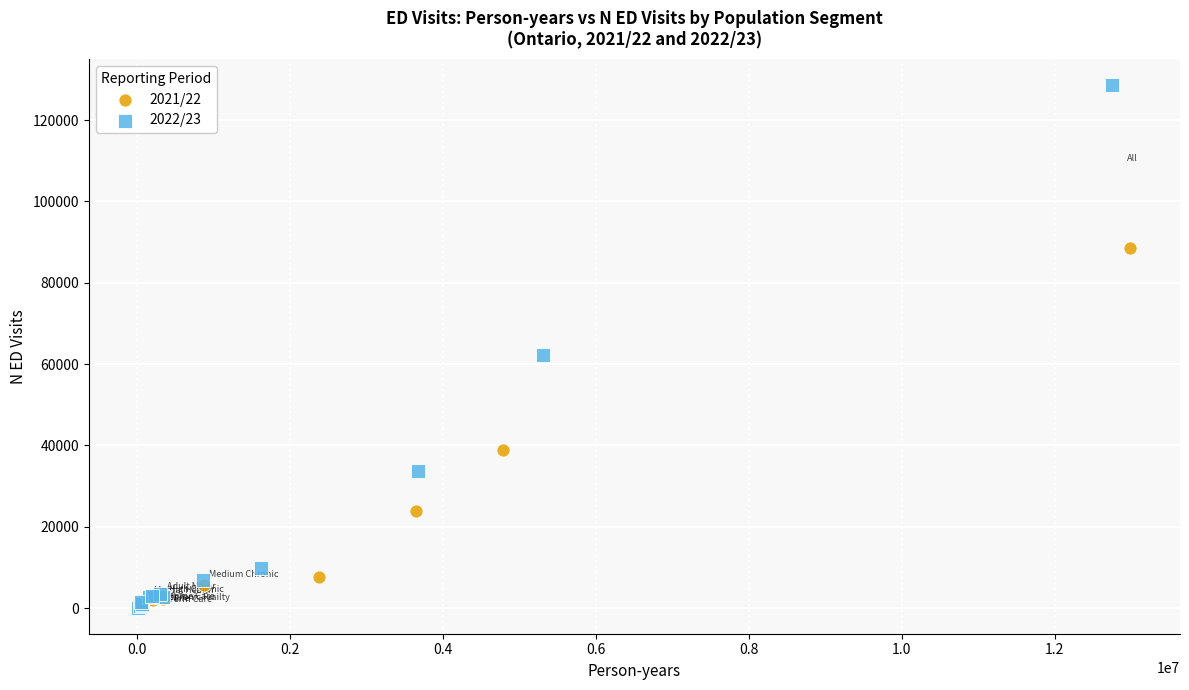

Which series has the widest spread of Y values?

2022/23